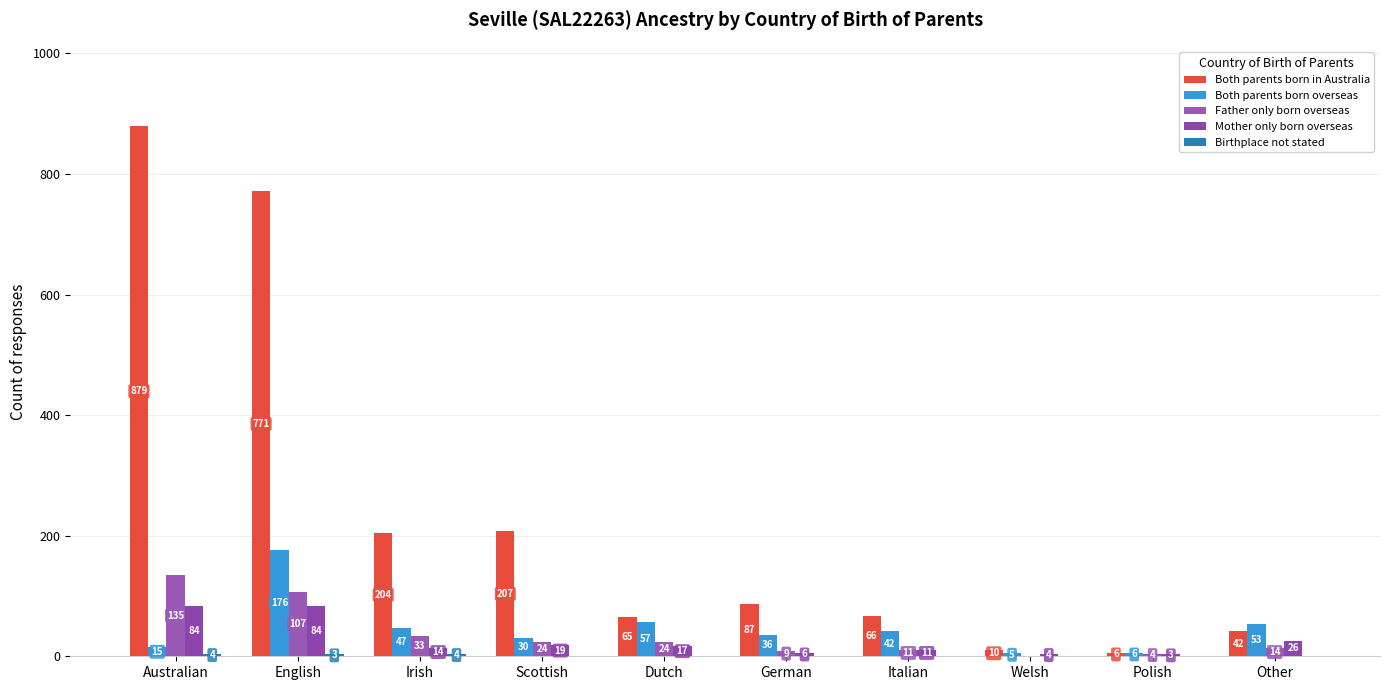

What is the difference between the maximum and minimum values in the Both parents born in Australia series?

873